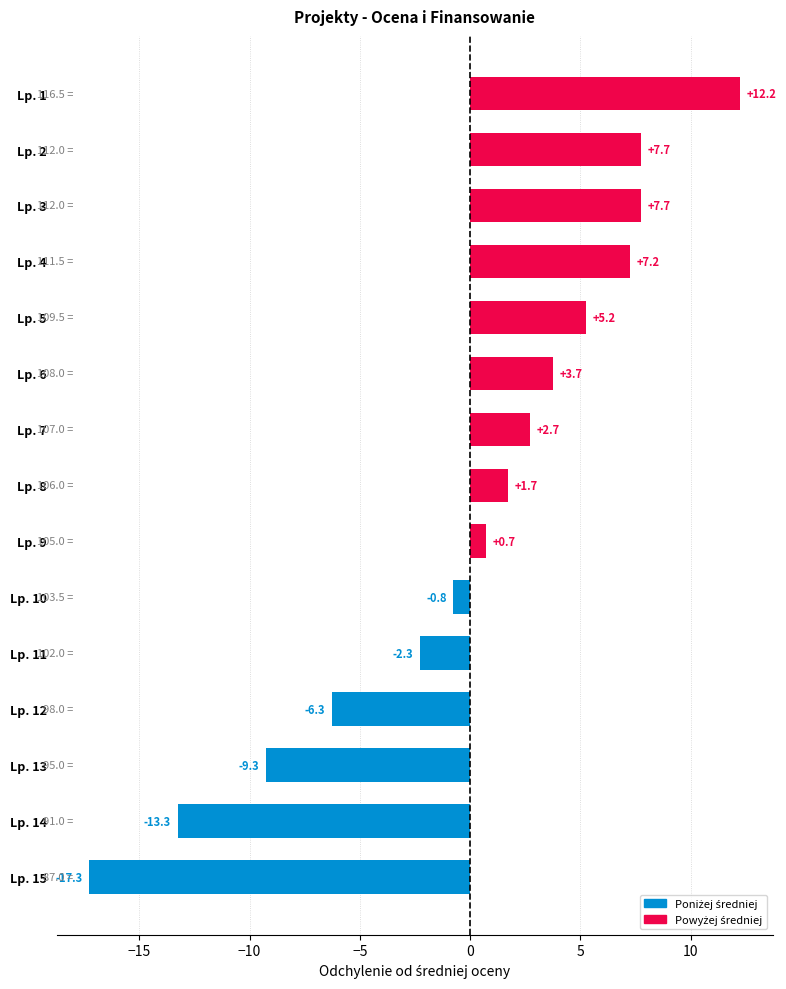

The value at Lp. 14 is -13.3. True or false?

True